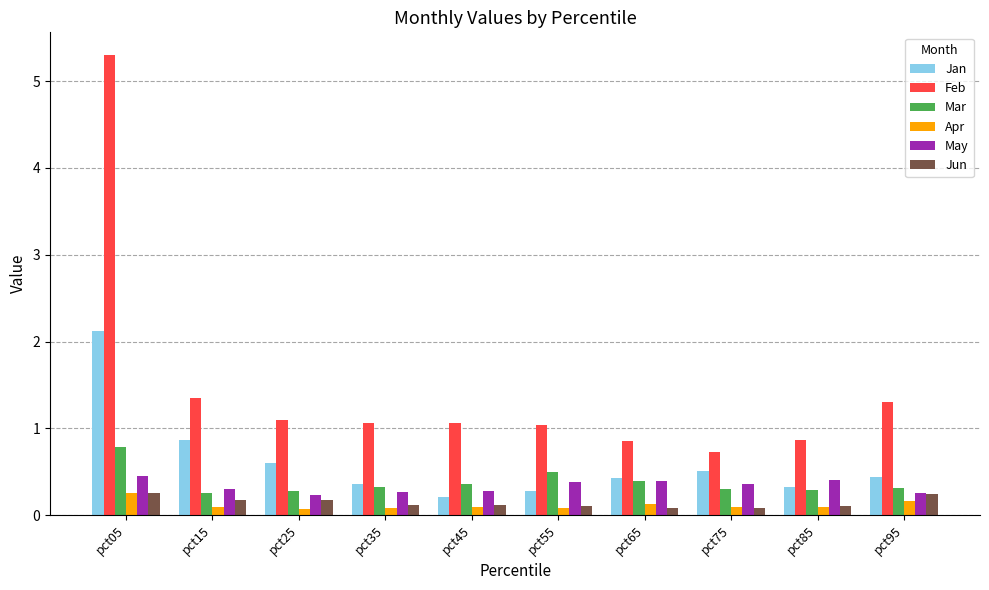

What is the value of the Jun bar at the 6th from the left?

0.1